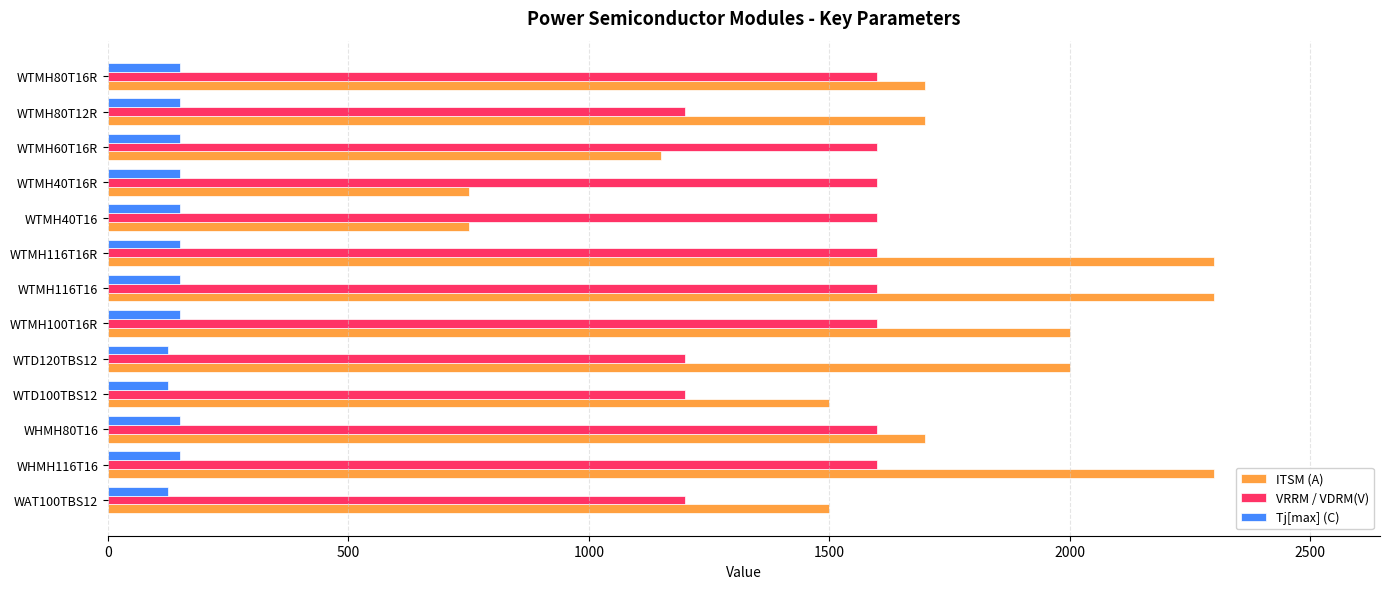

Rank the series at WTMH40T16 from lowest to highest value.

Tj[max] (C), ITSM (A), VRRM / VDRM(V)